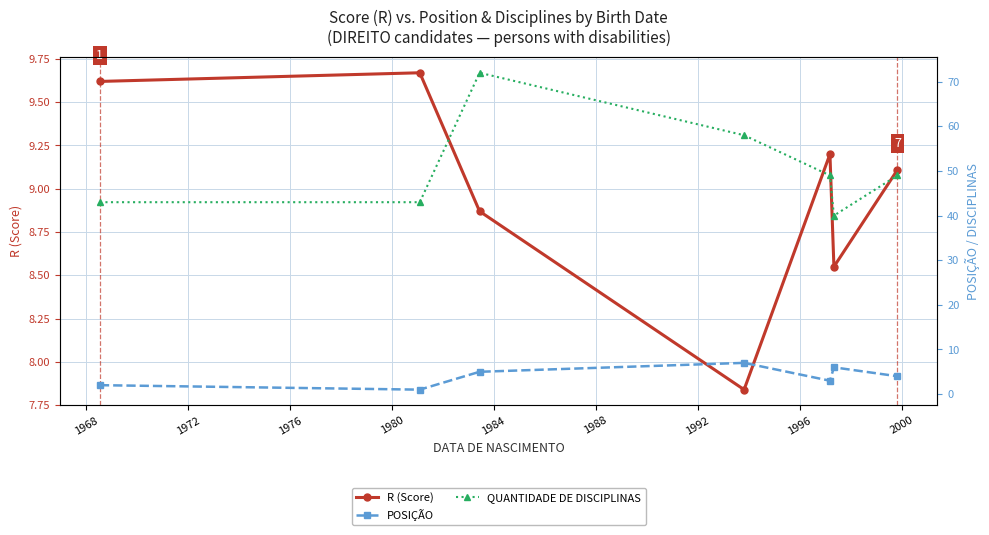

In R (Score), how many points are lower than both neighbors (excluding endpoints)?

2